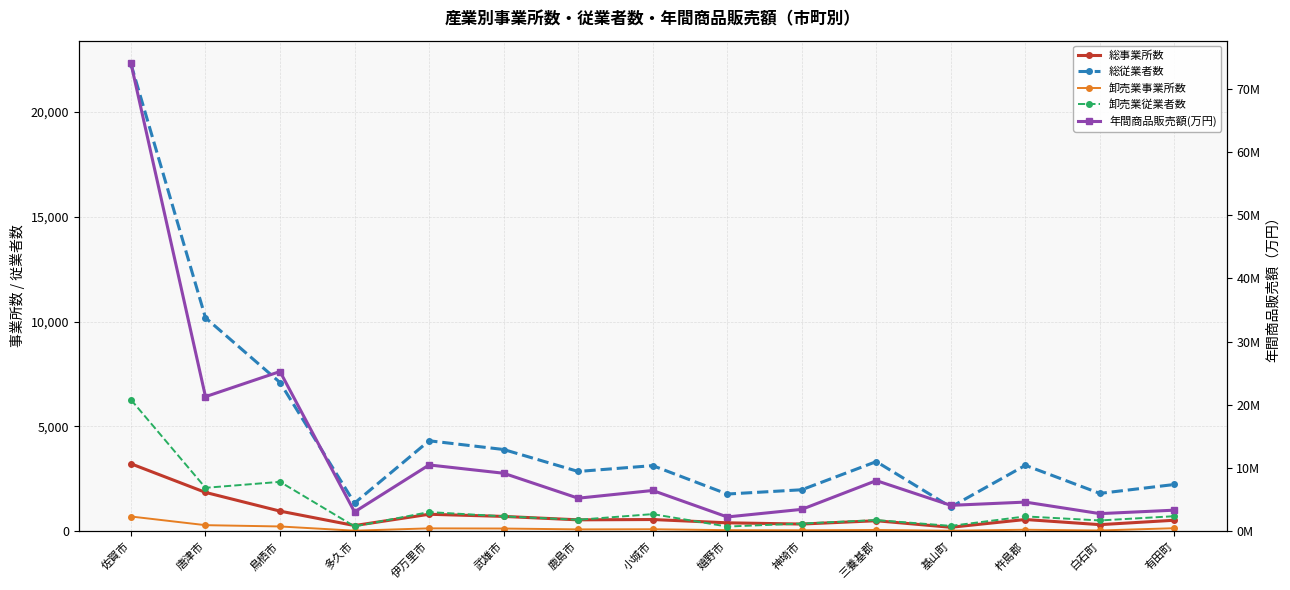

True or false: 卸売業事業所数 has more than 1 interior local peaks.

True